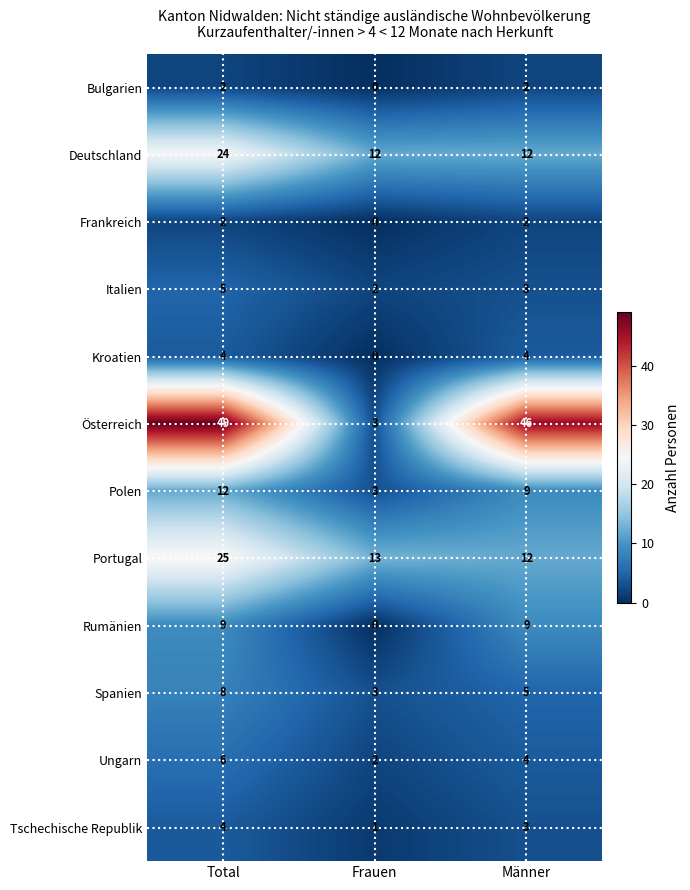

What is the difference between the highest and lowest values at Total?

47